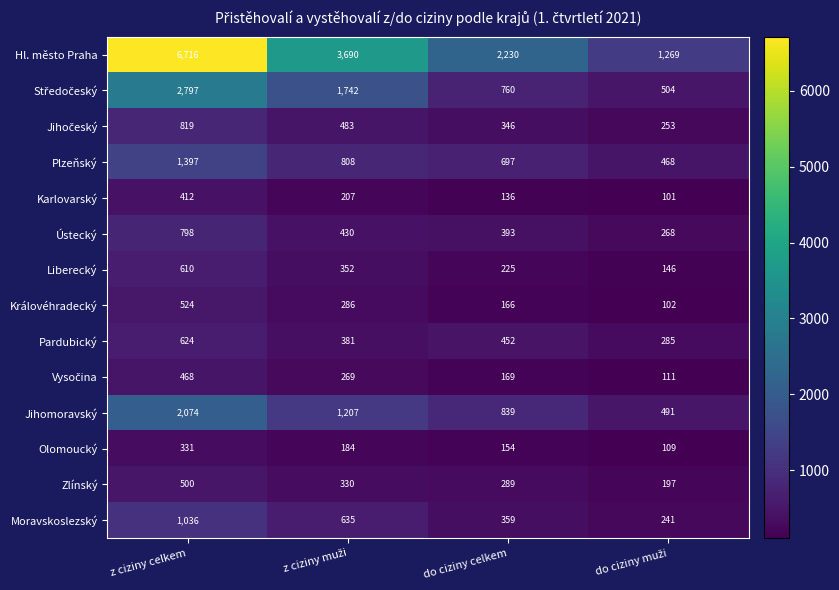

How many categories are shown in the chart?

4